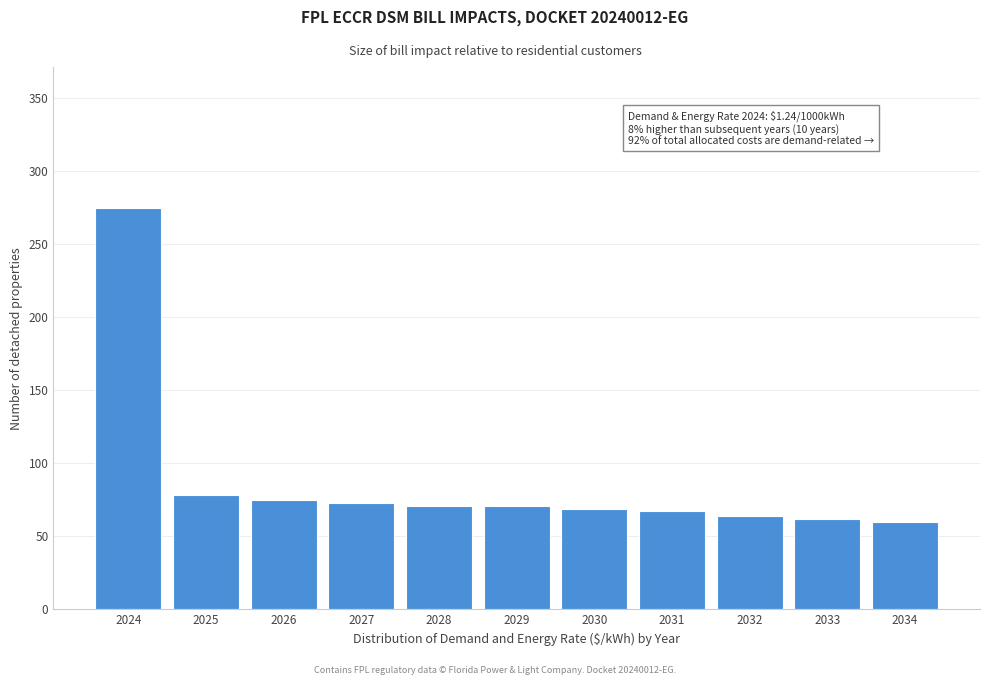

Reading left to right, transcribe all the data shown in this chart.

275	78	75	73	71	71	69	67	64	62	60